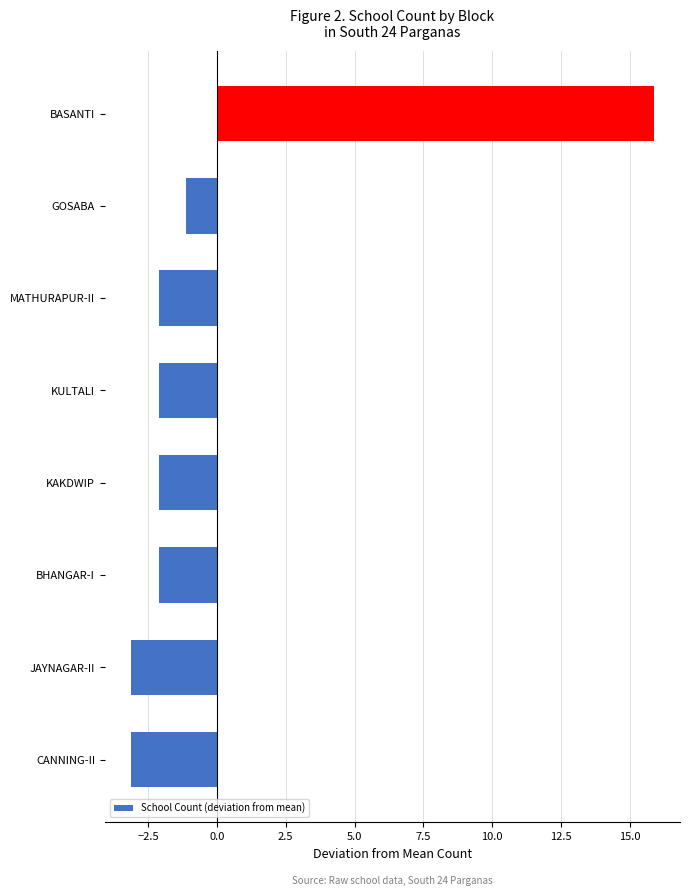

What is the minimum value shown in the chart?

-3.1